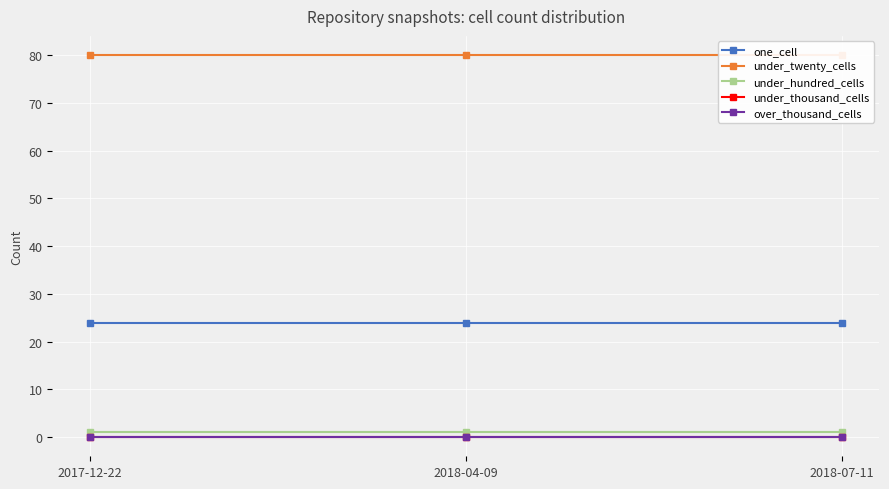

Which series has the largest total across all categories?

under_twenty_cells